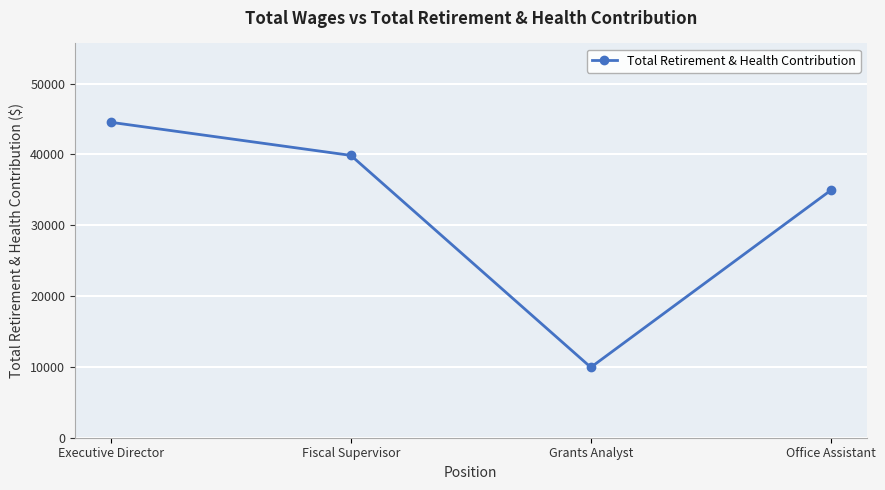

Which category has the lowest value across all series?

Grants Analyst